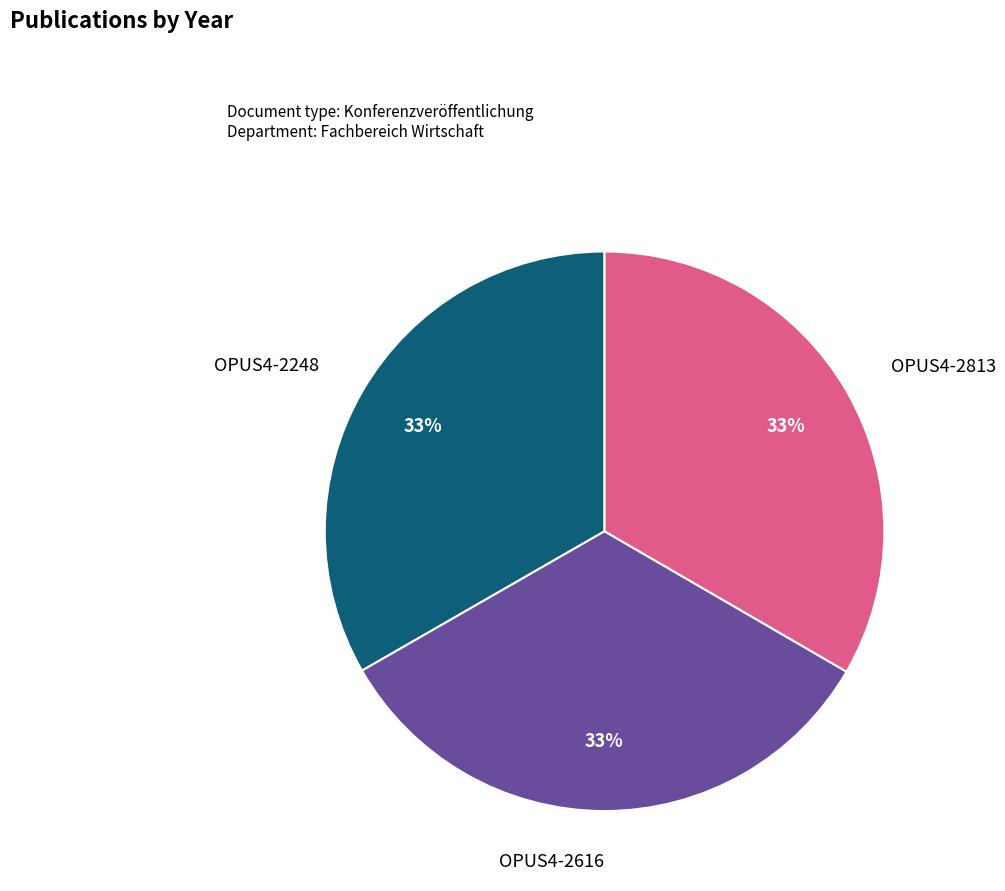

Is the sum of OPUS4-2813 and OPUS4-2616 greater than half?

Yes